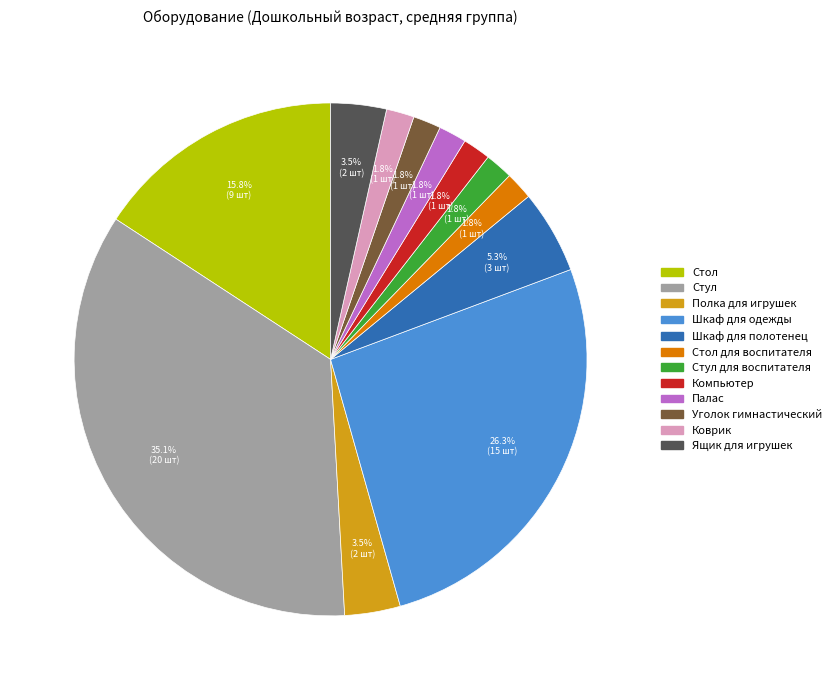

What percentage is NOT represented by Стол для воспитателя?

98.2%